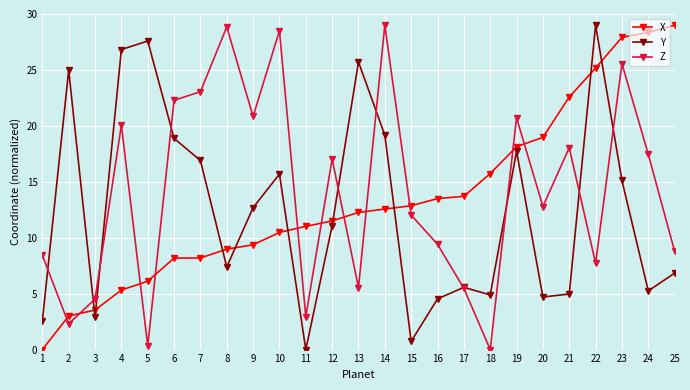

True or false: Z and X cross at least once.

True